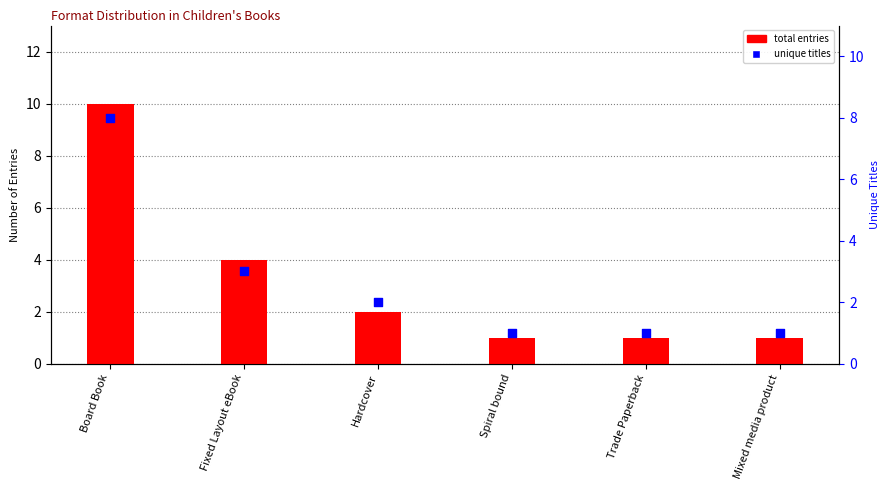

Which series contains the highest Y value?

total entries